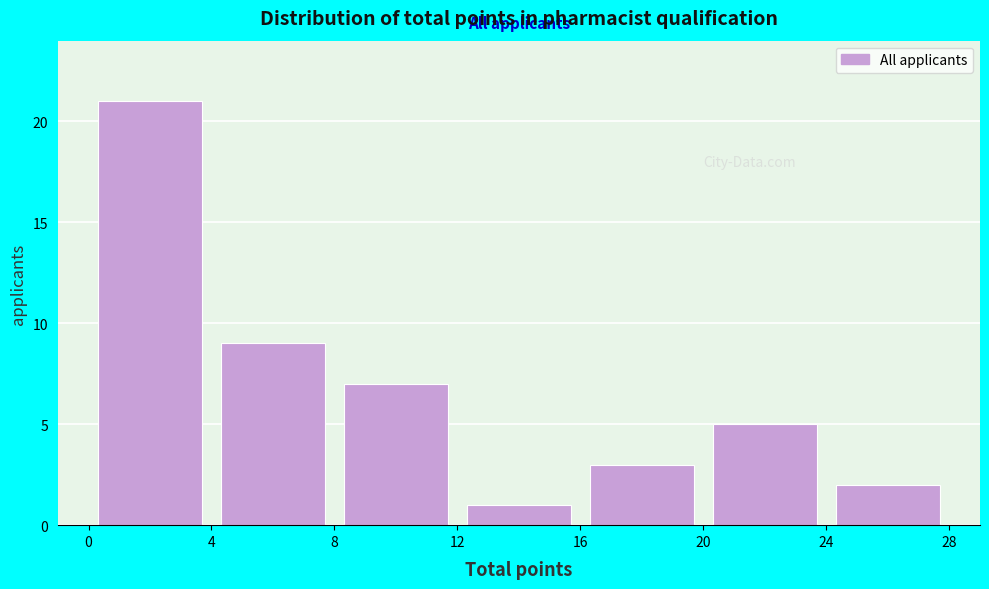

Reading left to right, list every bar in this chart as the range it spans on the x-axis followed by its height. The values are not printed on the chart, so give them approximately, as read against the axis.

0 to 4: 21
4 to 8: 9
8 to 12: 7
12 to 16: 1
16 to 20: 3
20 to 24: 5
24 to 28: 2